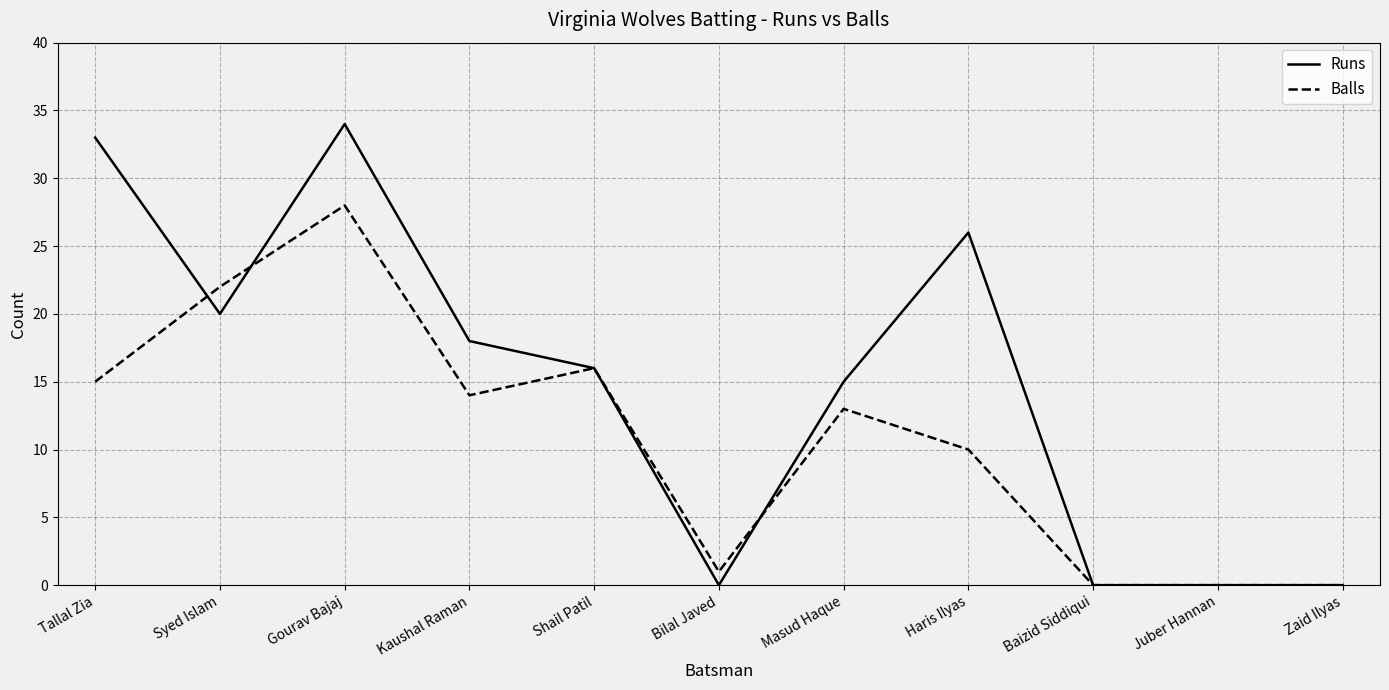

Rank the series by their average value, from highest to lowest.

Runs, Balls